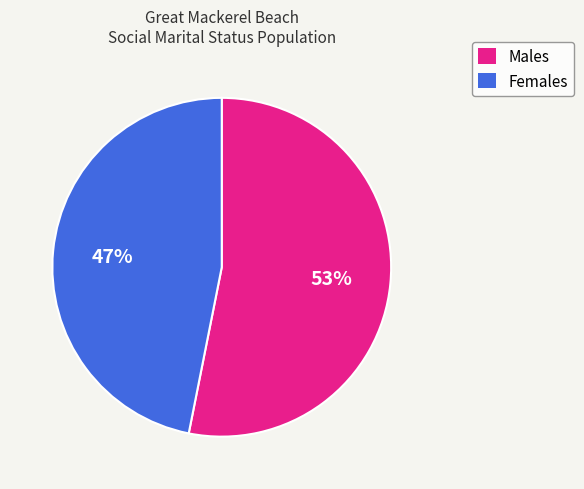

Combined, do Males and Females account for over 50%?

Yes